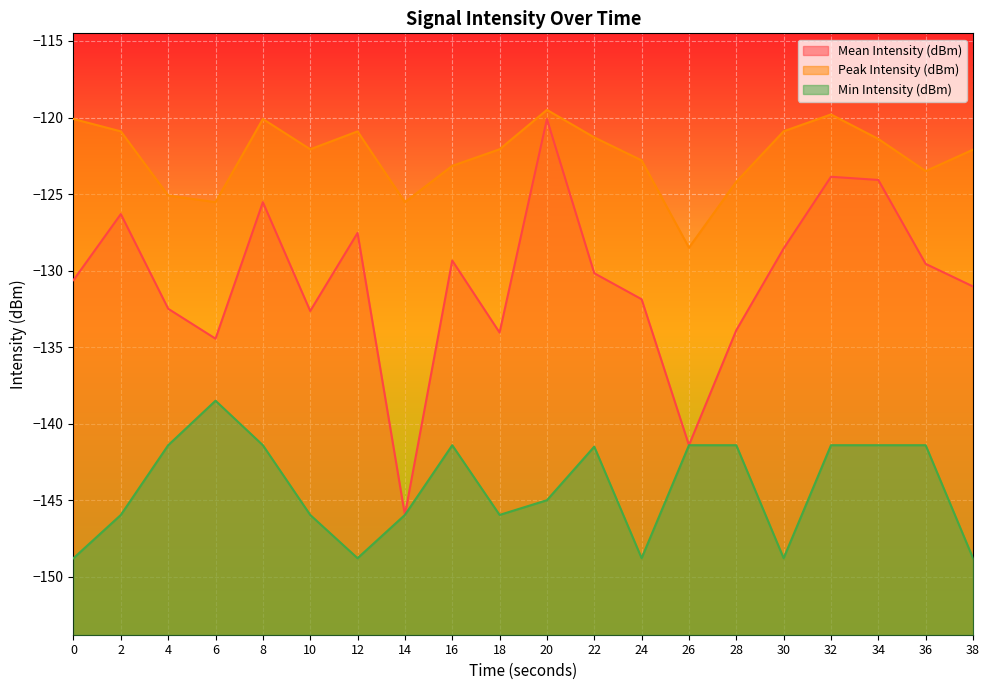

What is the sum of the Mean Intensity (dBm) values at 26 and 18?

-275.5